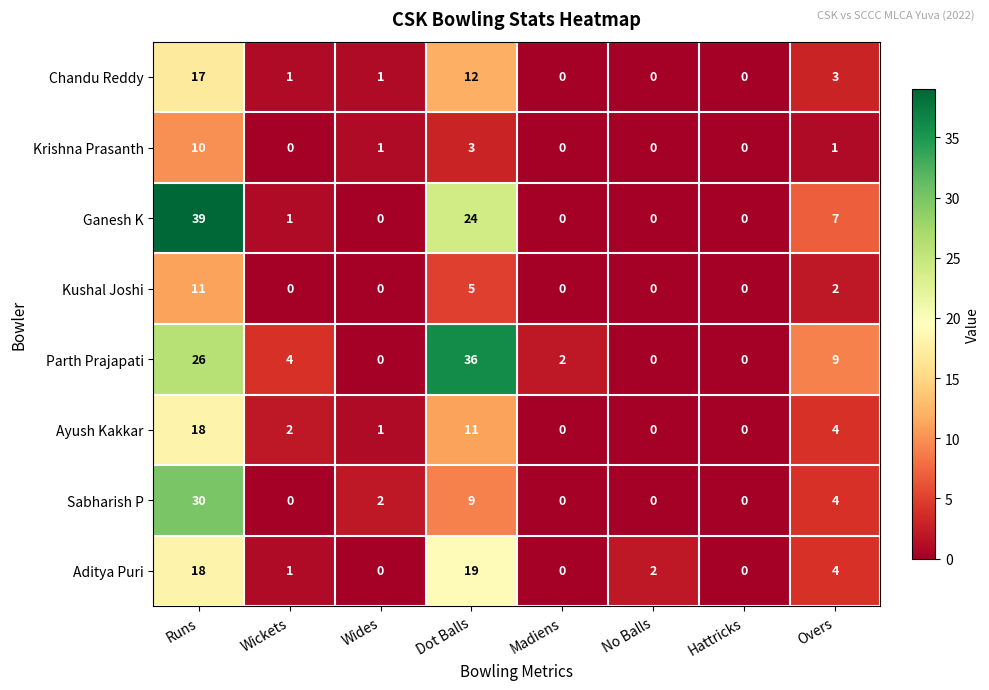

At which label does Sabharish P reach its peak?

Runs